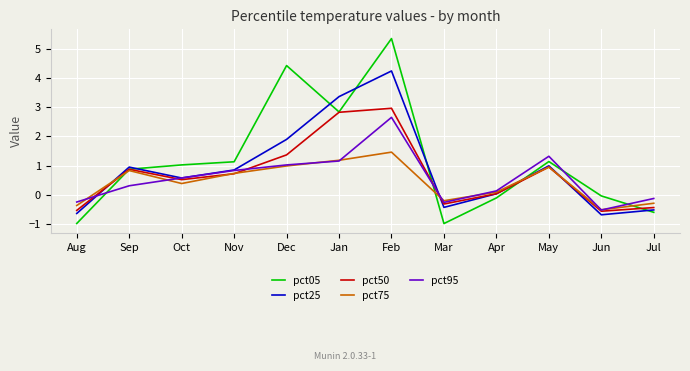

What is the sum of all pct25 values?

10.6